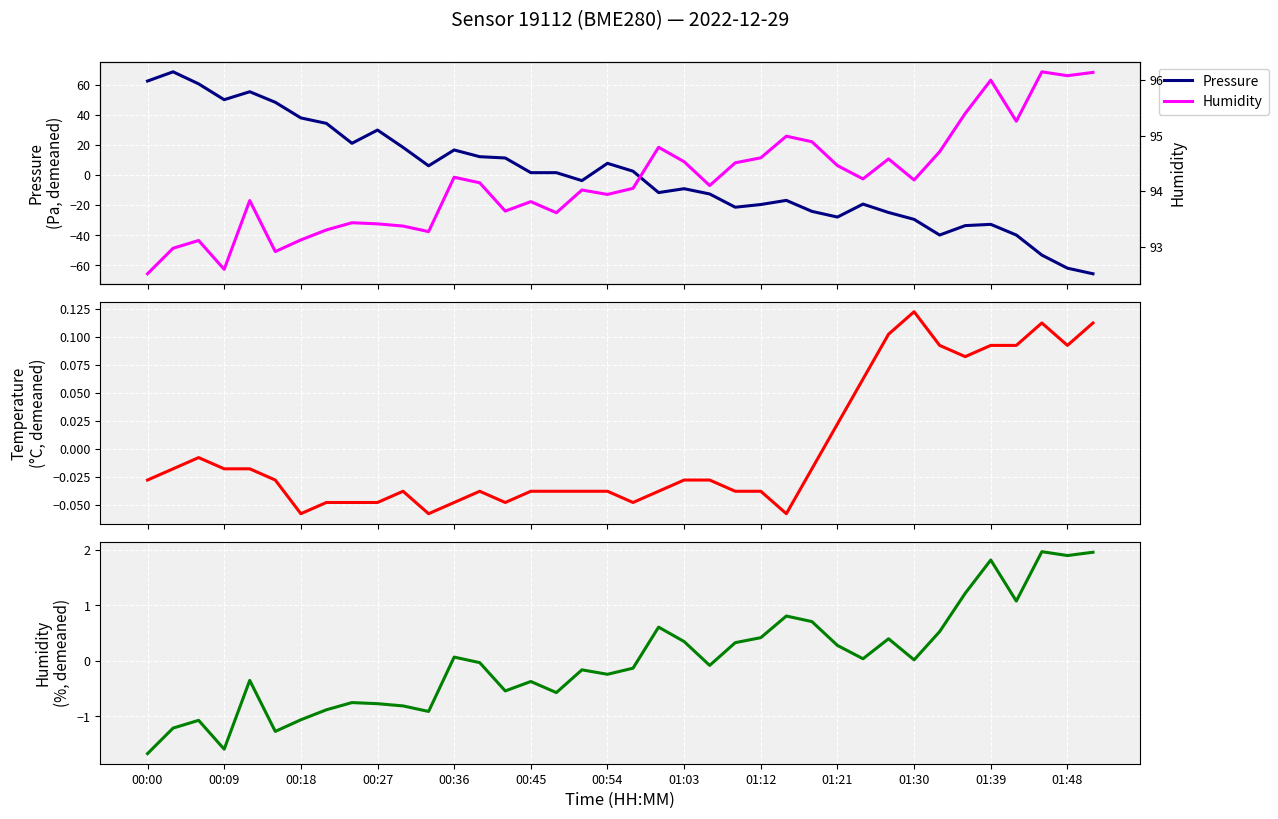

The value of Humidity at 19 is 94.0. True or false?

True